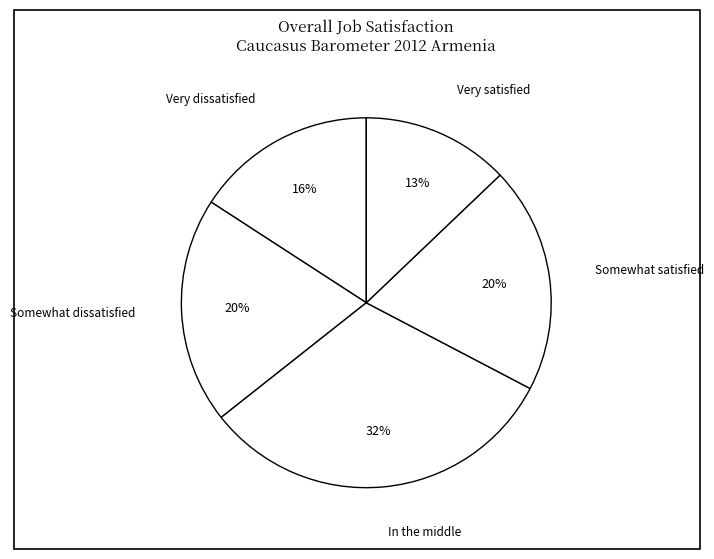

Which has a higher value, Very dissatisfied or In the middle?

In the middle